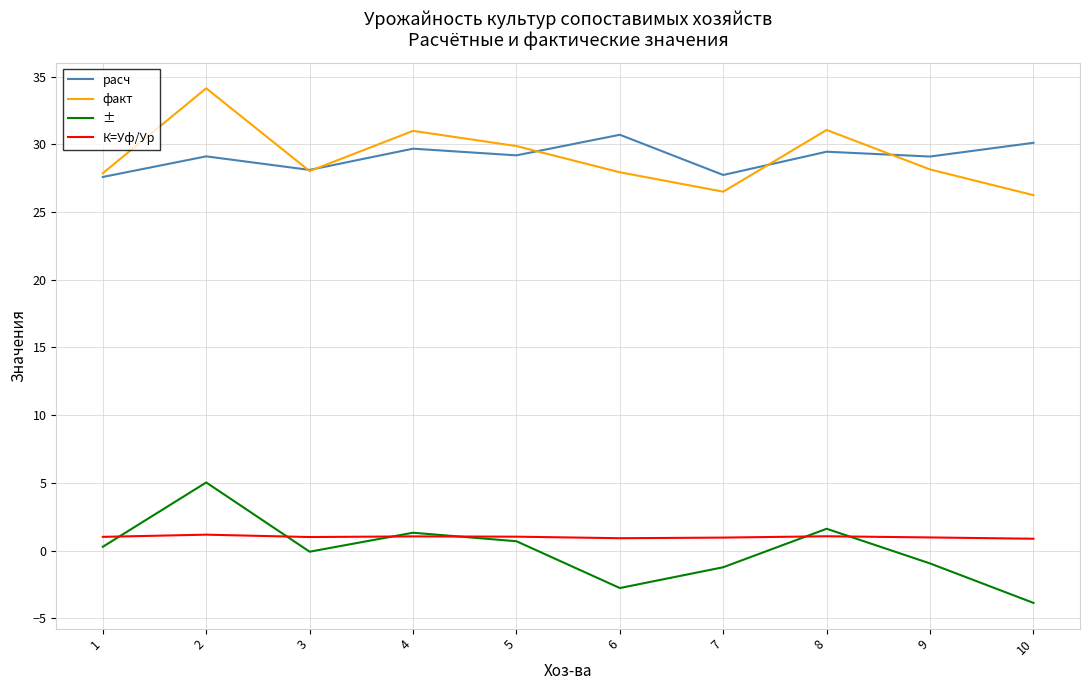

At how many categories does at least one series exceed 3?

10